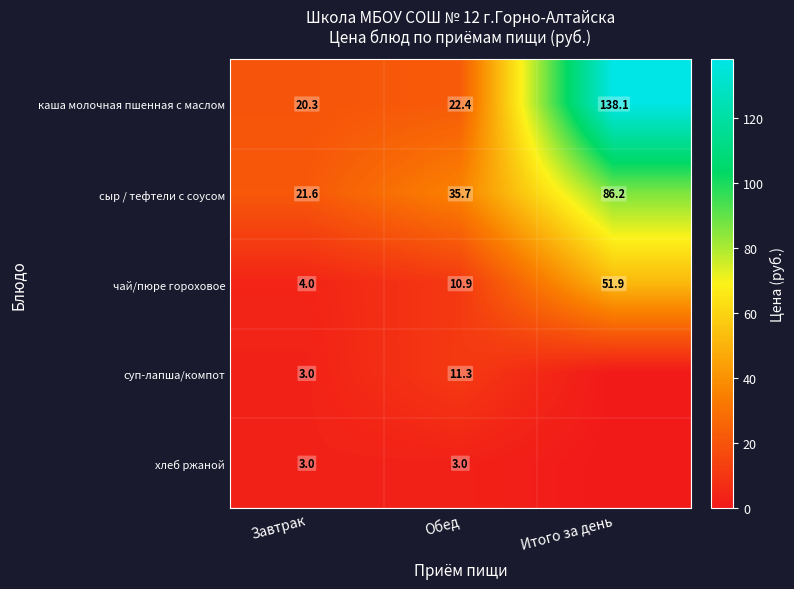

What is the spread (max minus min) of values at Завтрак?

18.6